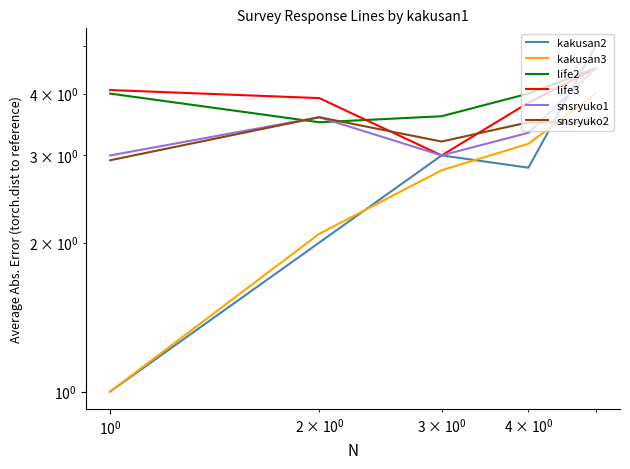

What is the sum of all life3 values?

19.3